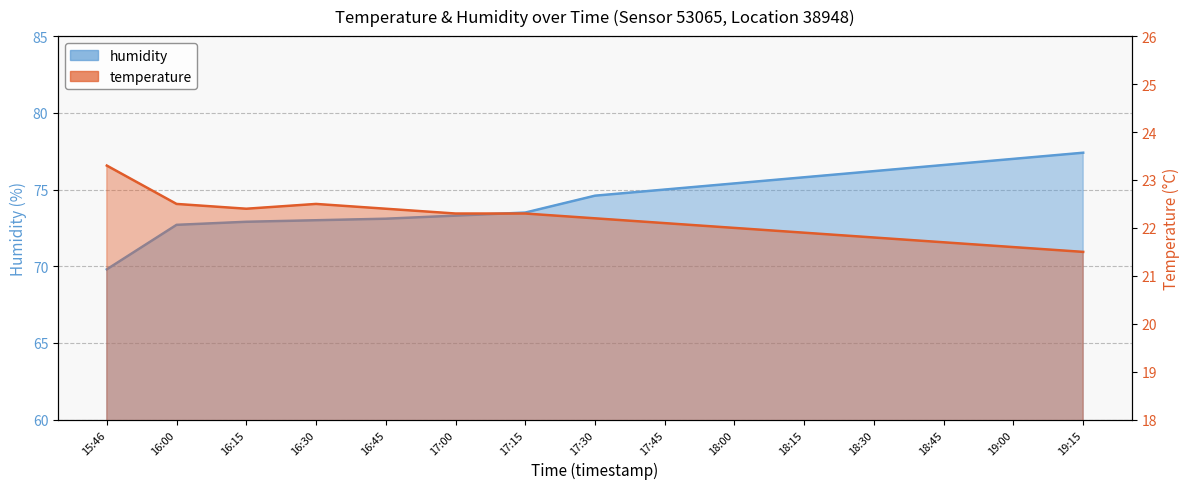

True or false: humidity and temperature cross at least once.

False